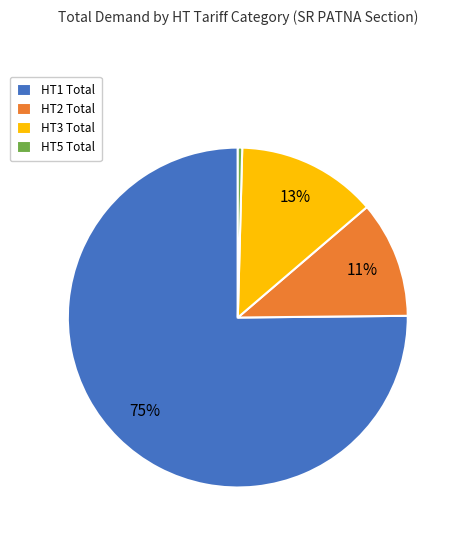

What is the largest slice in the pie chart?

HT1 Total